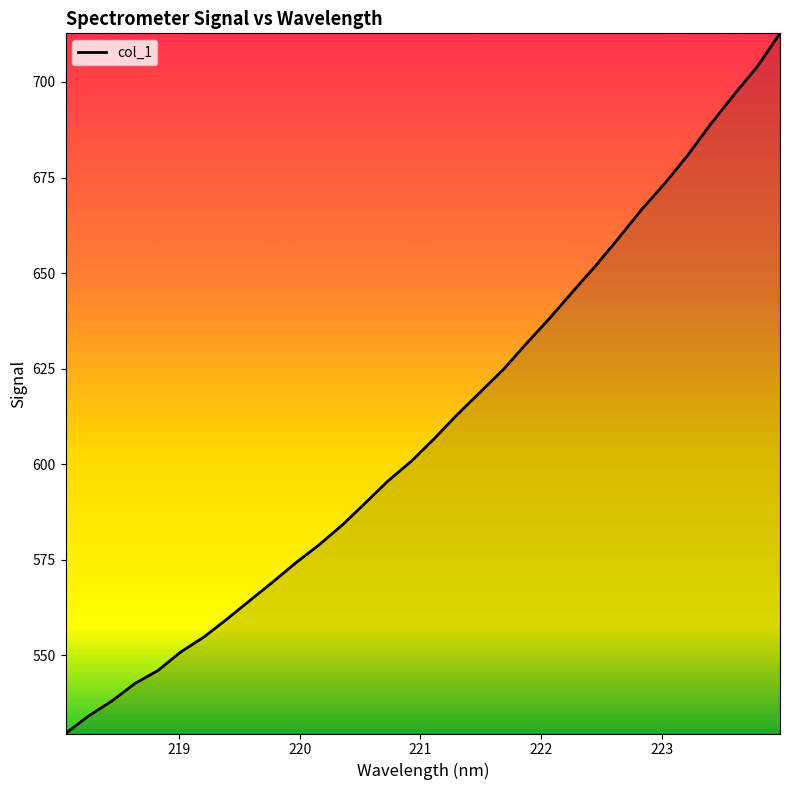

What is the minimum value shown in the chart?

529.6